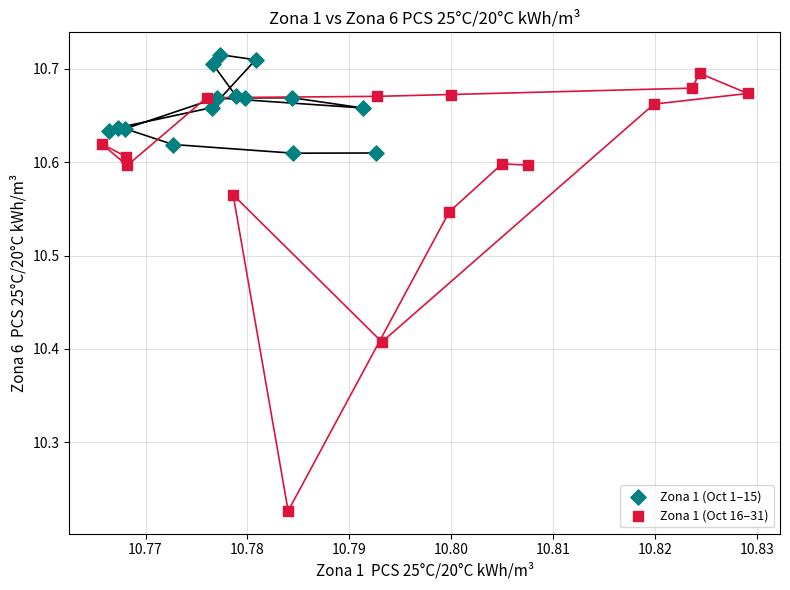

Which series reaches the minimum Y coordinate?

Zona 1 (Oct 16–31)